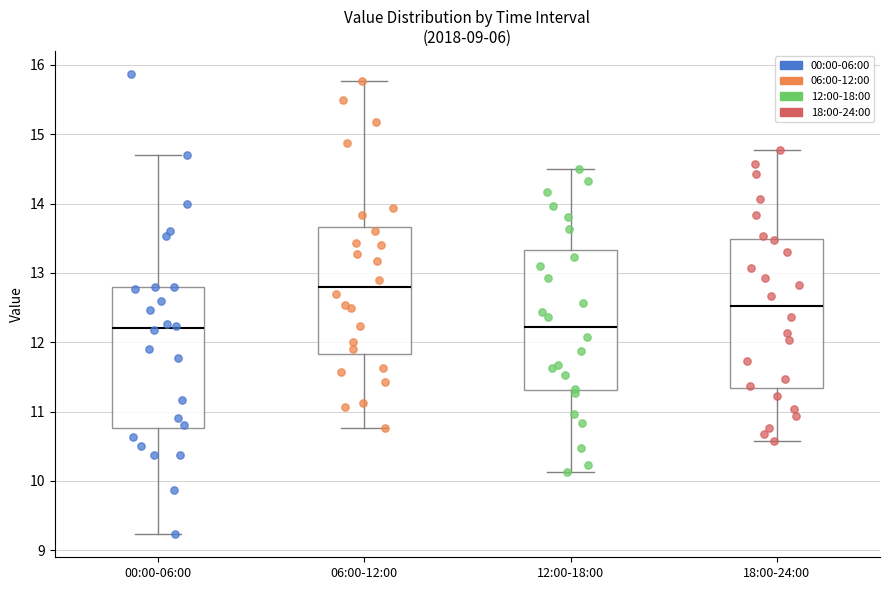

Reading left to right, transcribe this box plot: for each box, give where its median line is, the range the box spans, and where its two whiskers end, as read against the y-axis. The values are not printed on the chart, so give them approximately, as read against the axis.

00:00-06:00: median 12.2, box 10.8 to 12.8, whiskers 9.2 to 14.7
06:00-12:00: median 12.8, box 11.8 to 13.7, whiskers 10.8 to 15.8
12:00-18:00: median 12.2, box 11.3 to 13.3, whiskers 10.1 to 14.5
18:00-24:00: median 12.5, box 11.3 to 13.5, whiskers 10.6 to 14.8